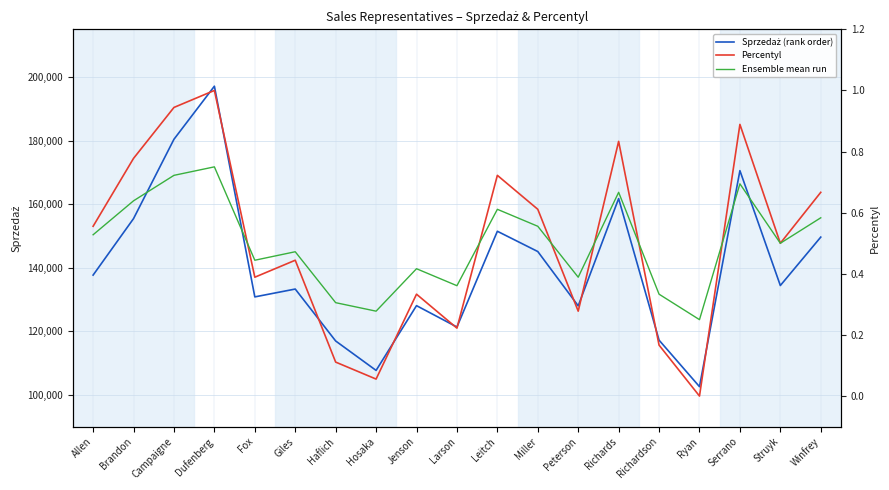

Reading right to left, what are all the values shown in this chart?

Sprzedaż (rank order): Winfrey=149627.0	Struyk=134395.0	Serrano=170538.0	Ryan=102571.0	Richardson=117203.0	Richards=161750.0	Peterson=127995.0	Miller=145088.0	Leitch=151466.0	Larson=121336.0	Jenson=128060.0	Hosaka=107684.0	Haflich=116943.0	Giles=133283.0	Fox=130814.0	Dufenberg=197107.0	Campaigne=180414.0	Brandon=155449.0	Allen=137676.0
Percentyl: Winfrey=0.7	Struyk=0.5	Serrano=0.9	Ryan=0.0	Richardson=0.2	Richards=0.8	Peterson=0.3	Miller=0.6	Leitch=0.7	Larson=0.2	Jenson=0.3	Hosaka=0.1	Haflich=0.1	Giles=0.4	Fox=0.4	Dufenberg=1.0	Campaigne=0.9	Brandon=0.8	Allen=0.6
Ensemble mean run: Winfrey=0.6	Struyk=0.5	Serrano=0.7	Ryan=0.2	Richardson=0.3	Richards=0.7	Peterson=0.4	Miller=0.6	Leitch=0.6	Larson=0.4	Jenson=0.4	Hosaka=0.3	Haflich=0.3	Giles=0.5	Fox=0.4	Dufenberg=0.8	Campaigne=0.7	Brandon=0.6	Allen=0.5